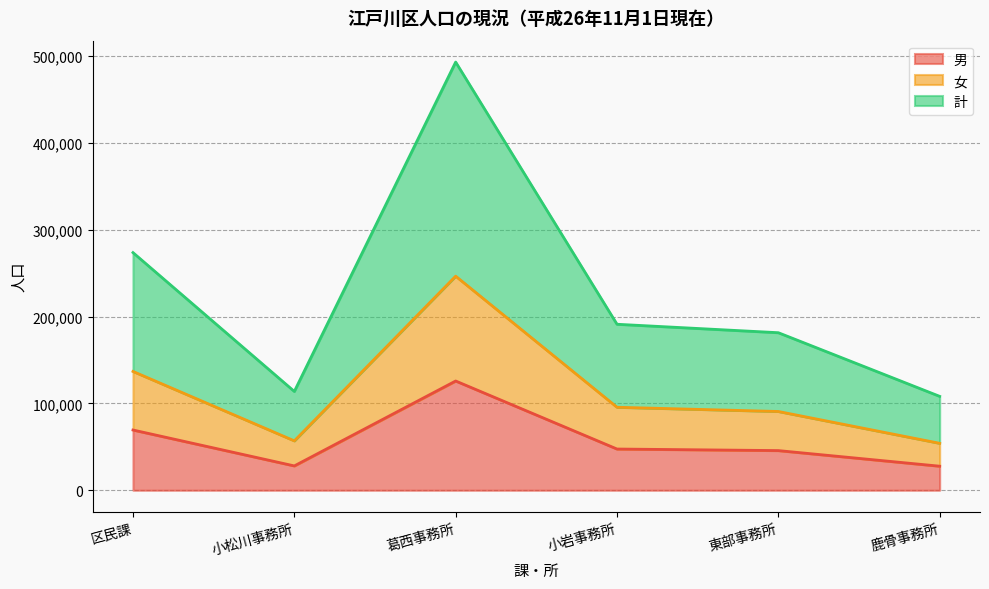

At 葛西事務所, list the series in order from largest to smallest.

計, 女, 男